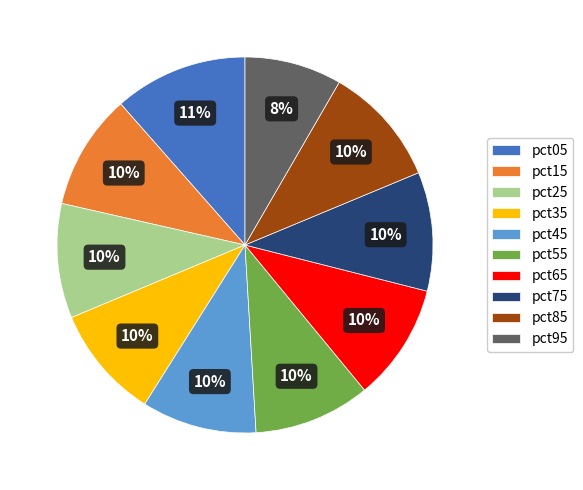

Does any single category account for the majority?

No